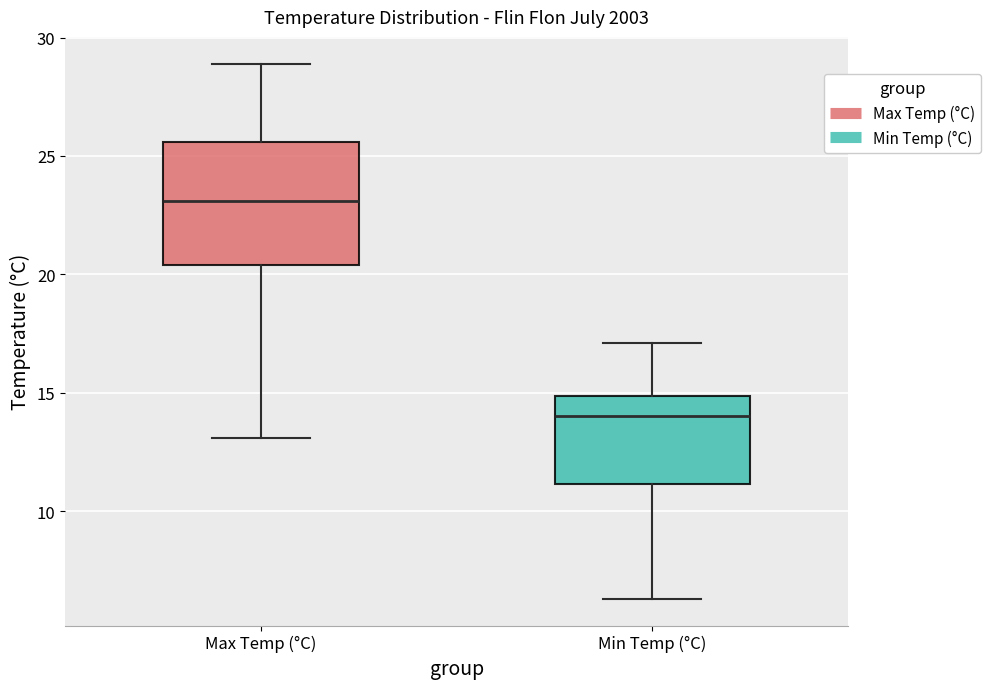

Which box is the tallest, from its lower edge to its upper edge?

Max Temp (°C)